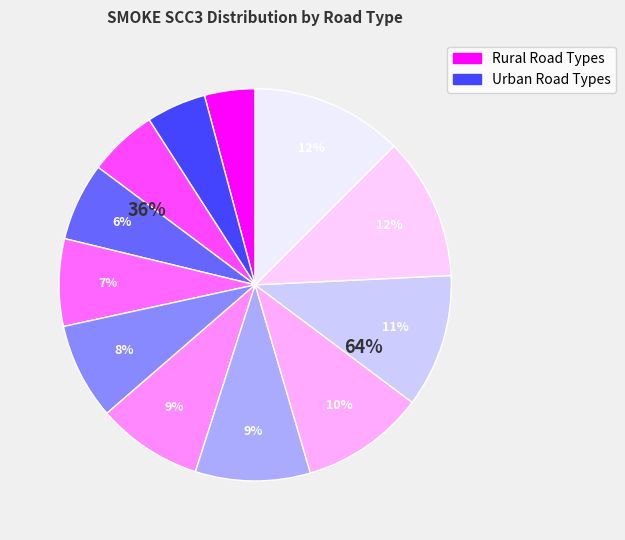

To the nearest percent, what is the average slice percentage?

8%